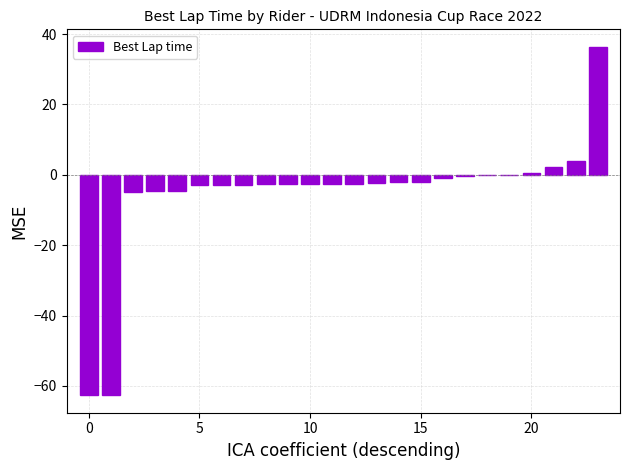

What is the greatest value displayed?

36.4